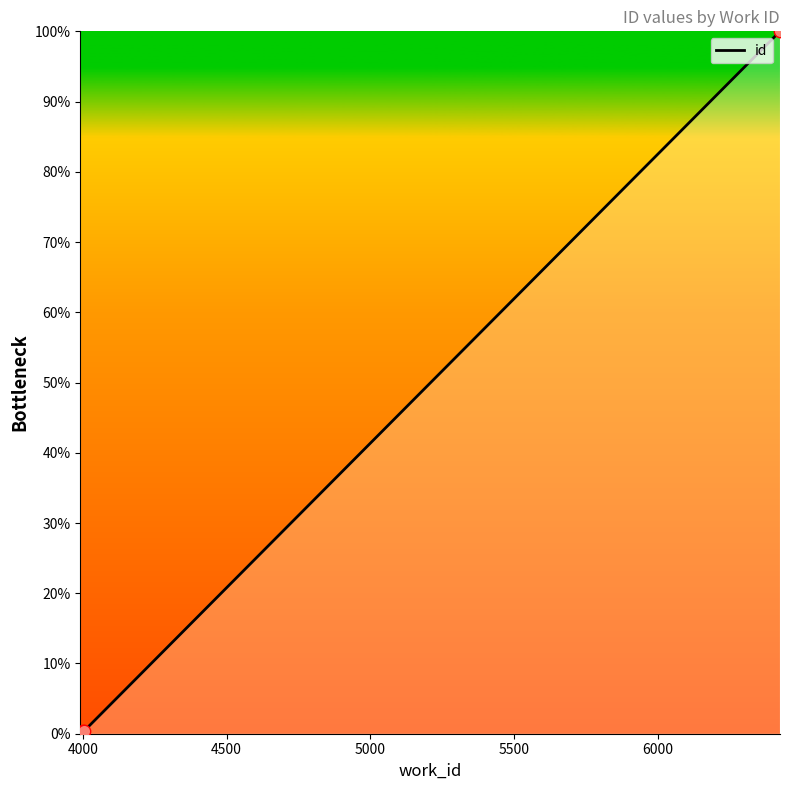

Which has a higher value, 3991 or 3991?

3991